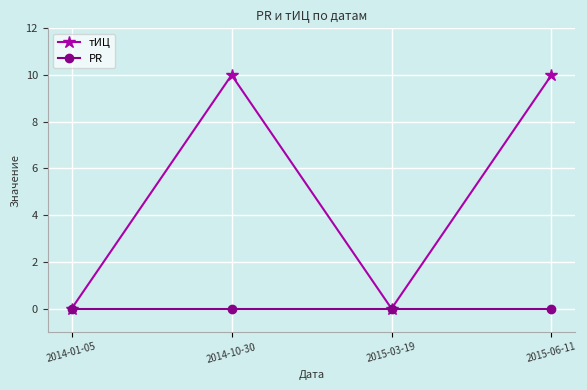

List the series in order of their overall mean, lowest first.

PR, тИЦ